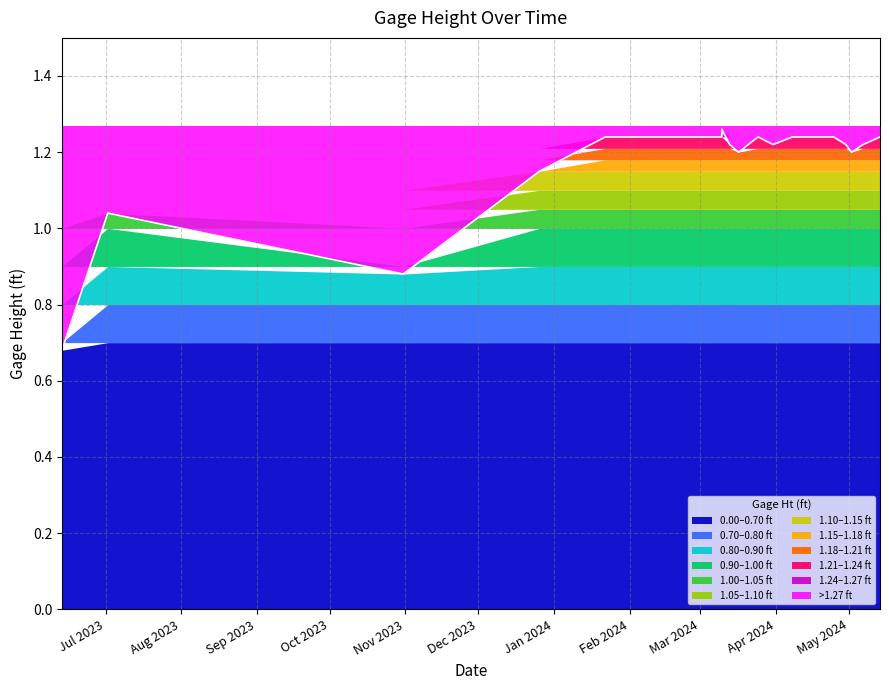

What is the minimum value shown in the chart?

0.7